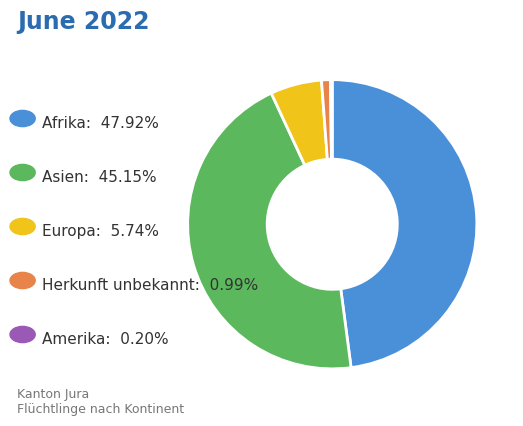

Is there any slice that represents more than half of the pie?

No